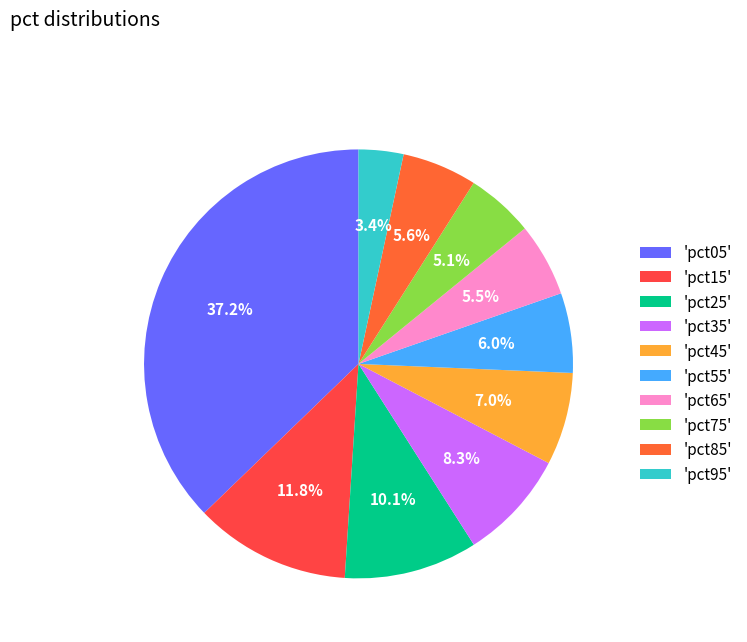

How many slices are in this pie chart?

10